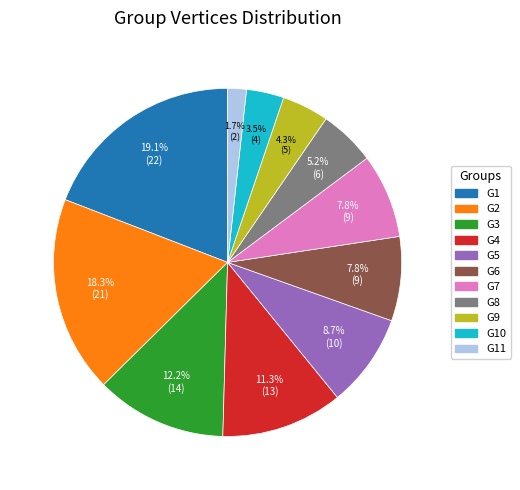

Does any single category account for the majority?

No